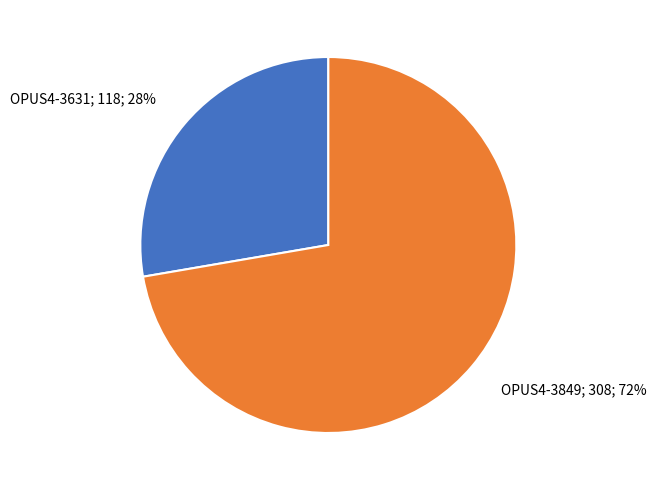

Do OPUS4-3631 and OPUS4-3849 together represent more than half of the pie?

Yes